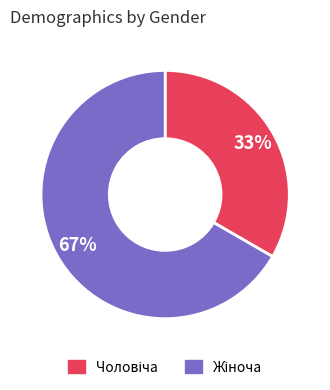

To the nearest percent, what is the average slice percentage?

50%